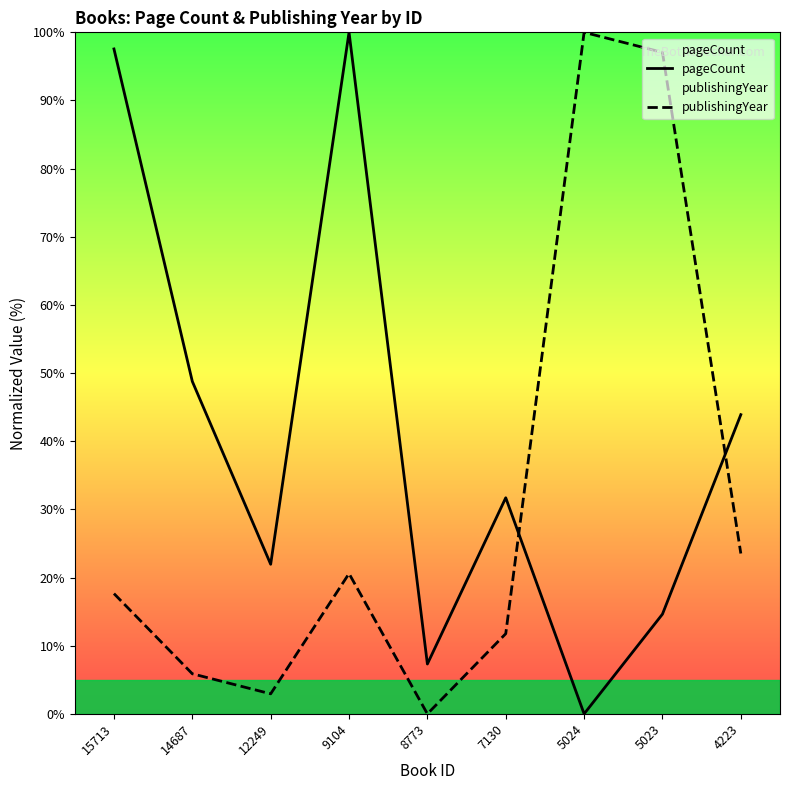

List the series in order of their peak value, lowest first.

pageCount, publishingYear